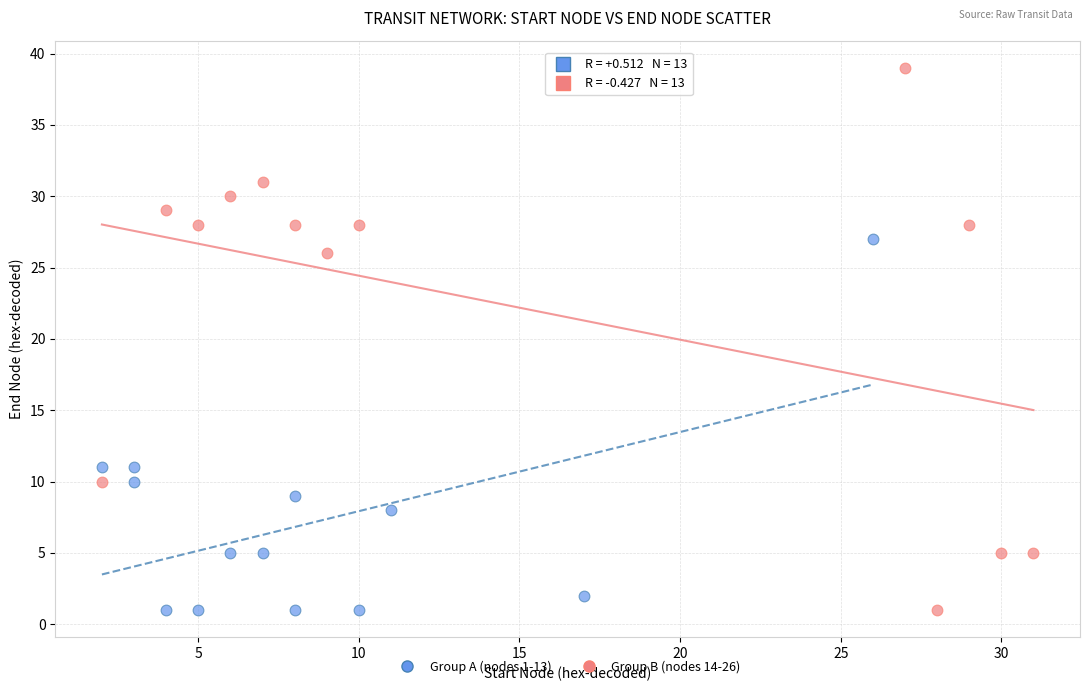

Which series has the widest spread of Y values?

Group B (nodes 14-26)